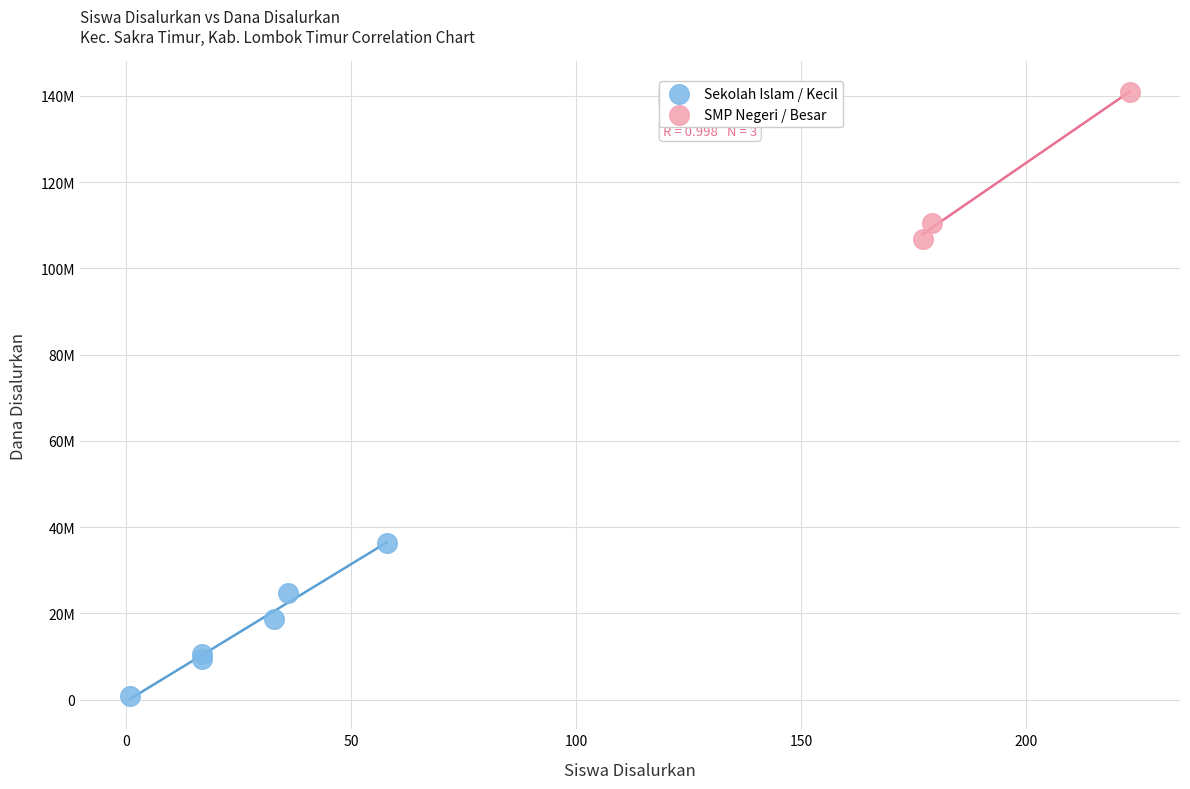

What are all the series names shown in the legend?

Sekolah Islam / Kecil, SMP Negeri / Besar